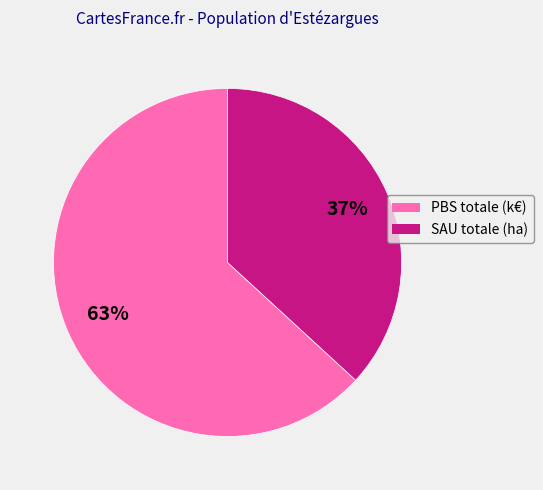

How many slices are in this pie chart?

2